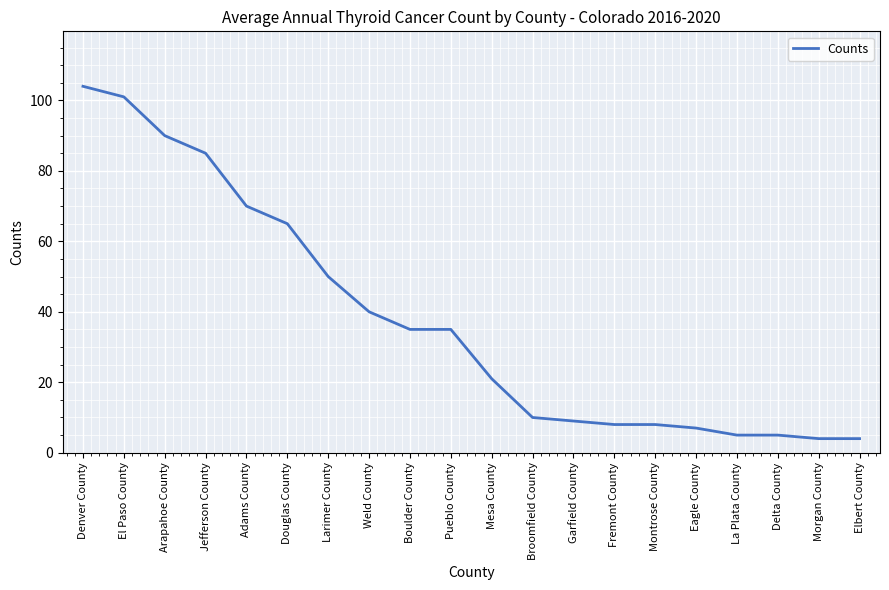

Count the number of data series in this chart.

1